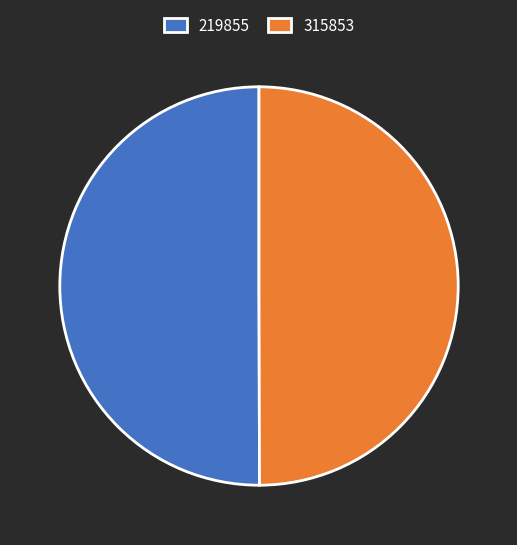

Is the sum of 219855 and 315853 greater than half?

Yes